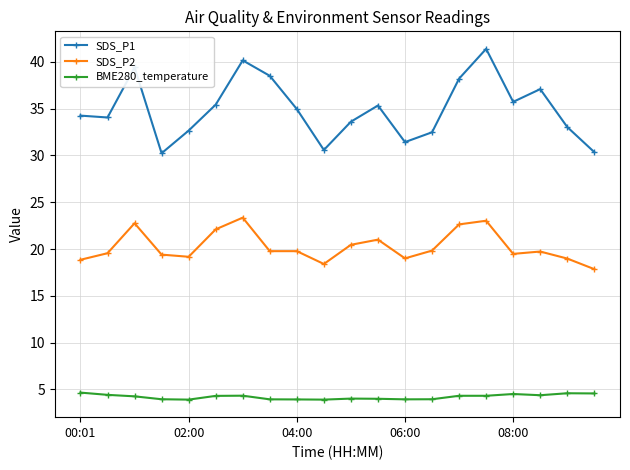

What is the greatest value displayed?

41.4